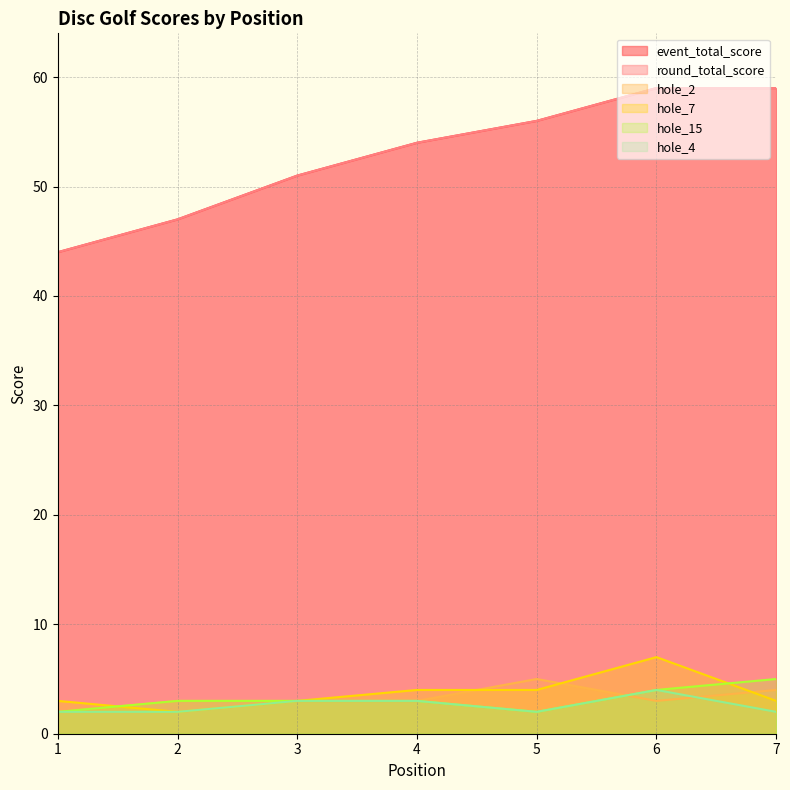

True or false: round_total_score and event_total_score intersect in this chart.

False